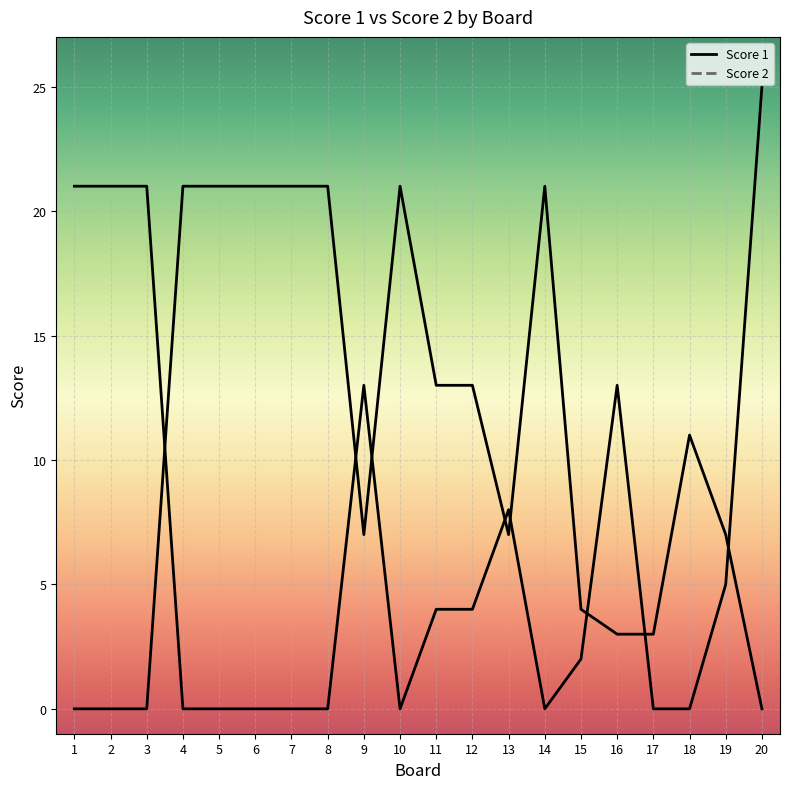

What is the highest value of the Score 1 series?

25